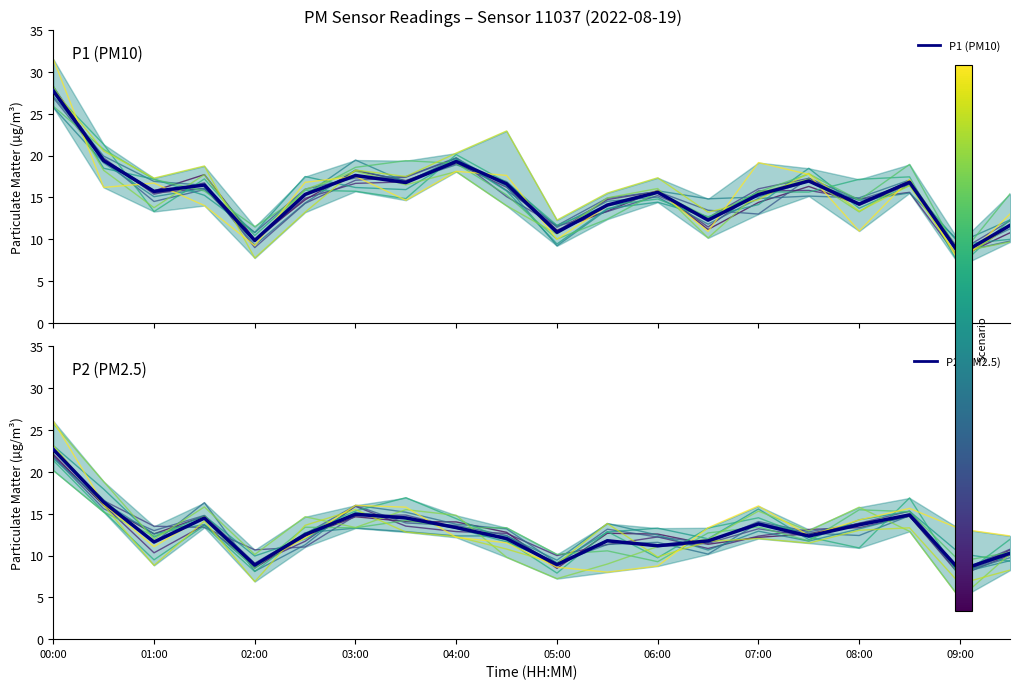

At which label does P2 (PM2.5) reach its peak?

00:00